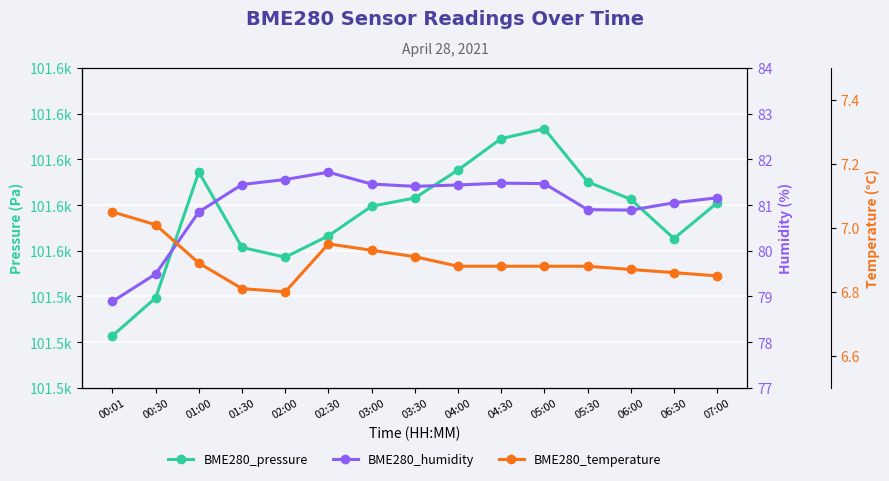

True or false: BME280_pressure and BME280_humidity intersect in this chart.

False